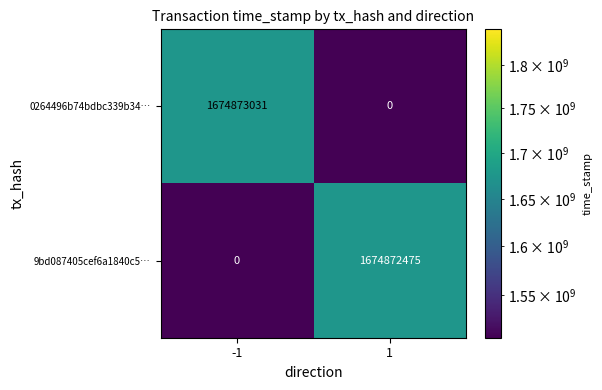

What is the sum of the 9bd087405cef6a1840c5… values at -1 and 1?

1674872475